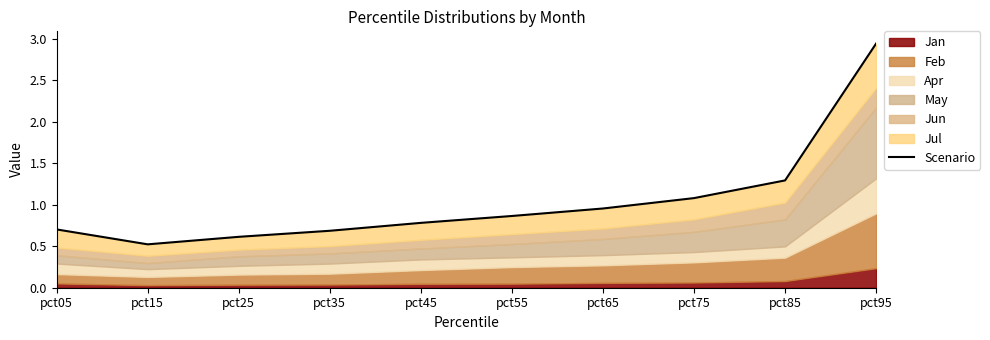

How many categories are shown in the chart?

10